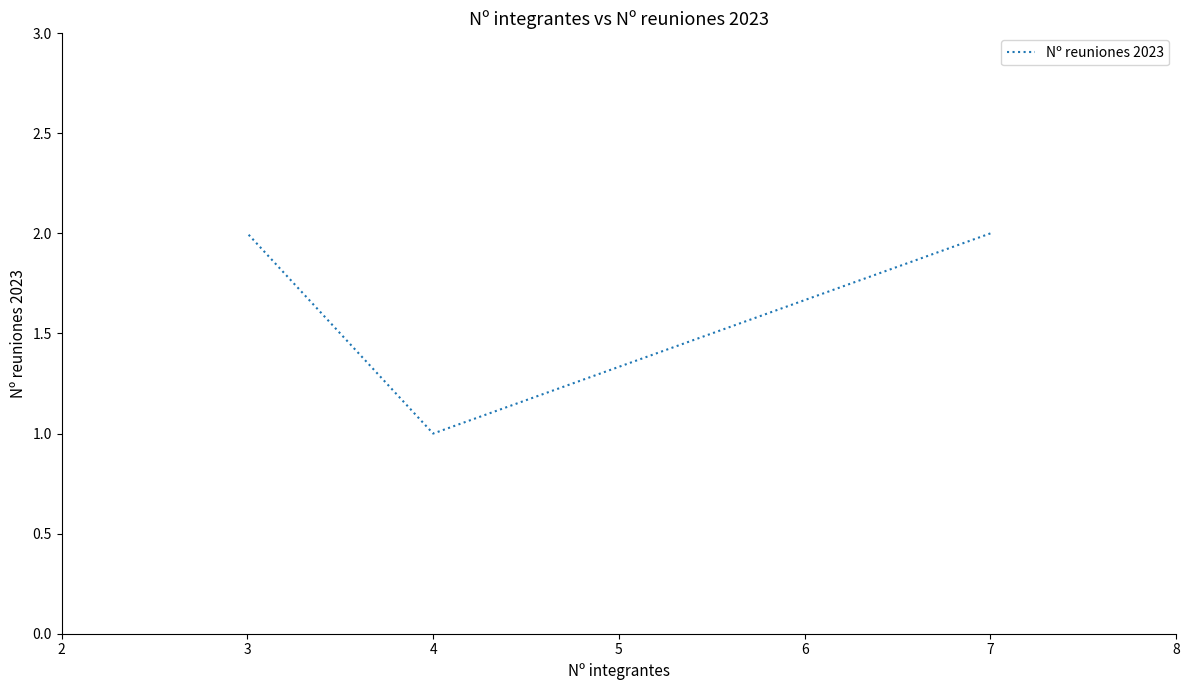

Does the chart have visible grid lines?

No